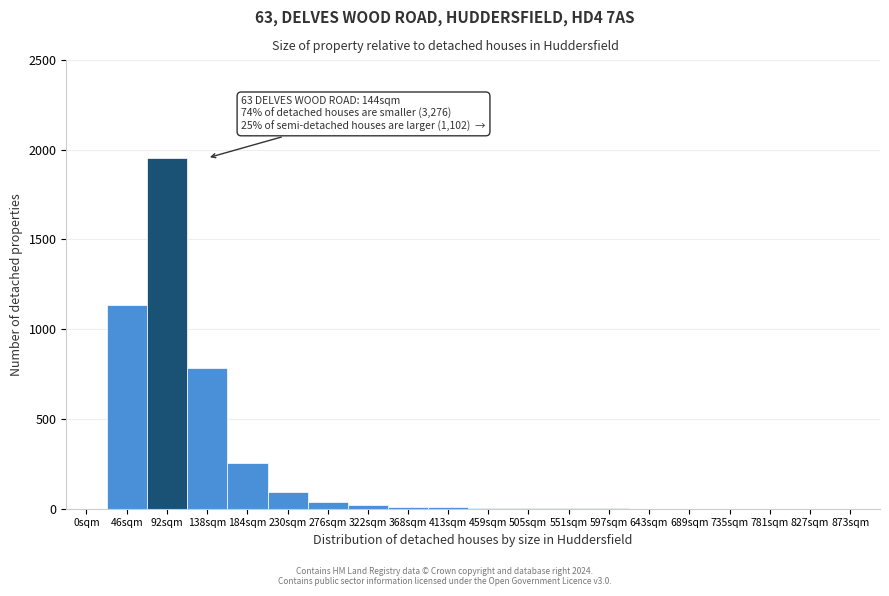

Which label corresponds to the largest value in the chart?

92sqm